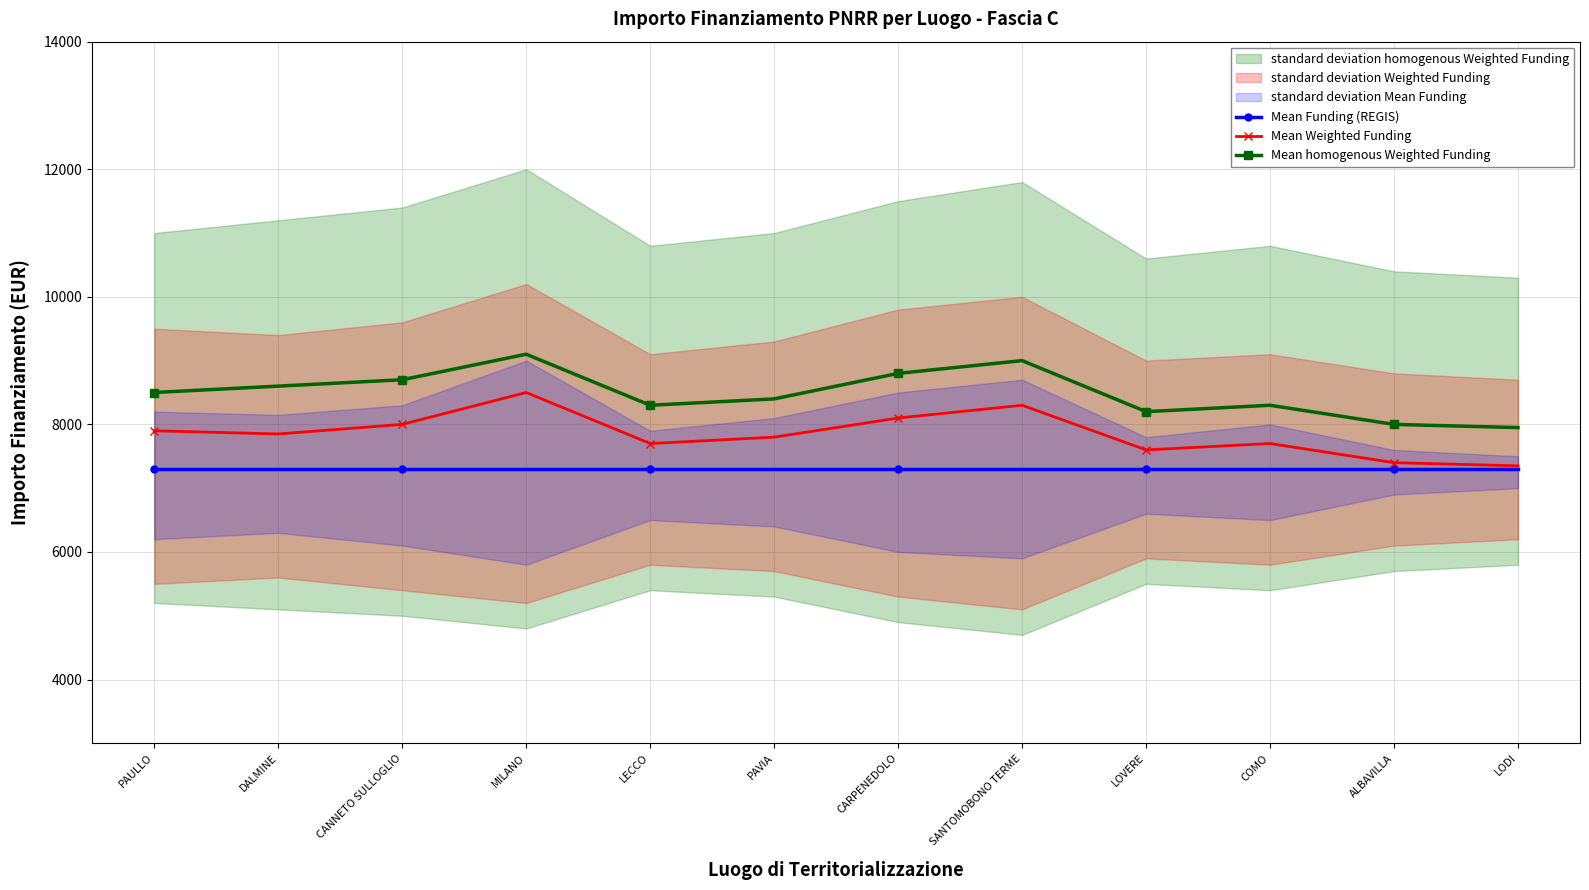

In Mean Weighted Funding, how many points are lower than both neighbors (excluding endpoints)?

3